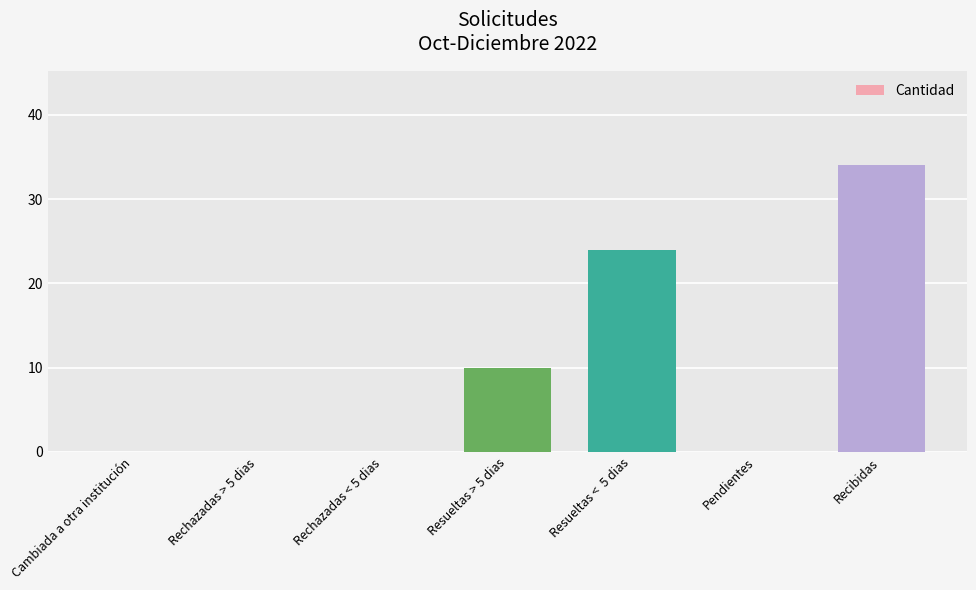

The value at Resueltas <  5 dias is 24. True or false?

True